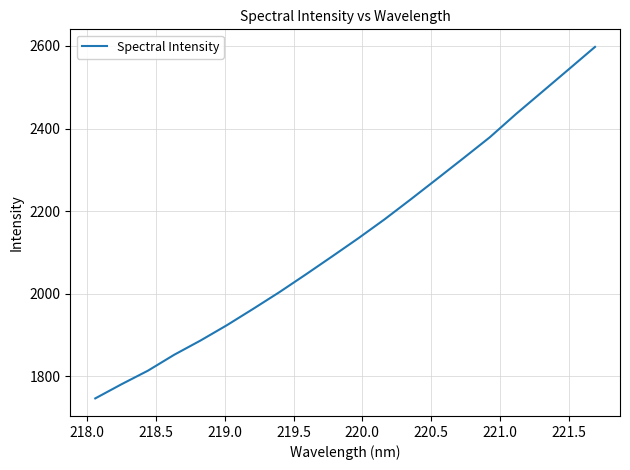

What is the minimum value shown in the chart?

1746.4